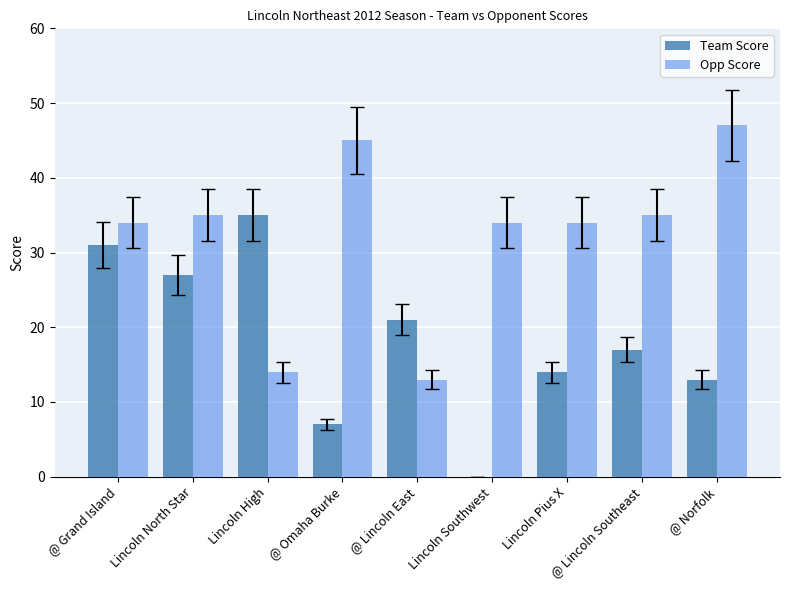

At which label does Team Score first exceed 17?

@ Grand Island